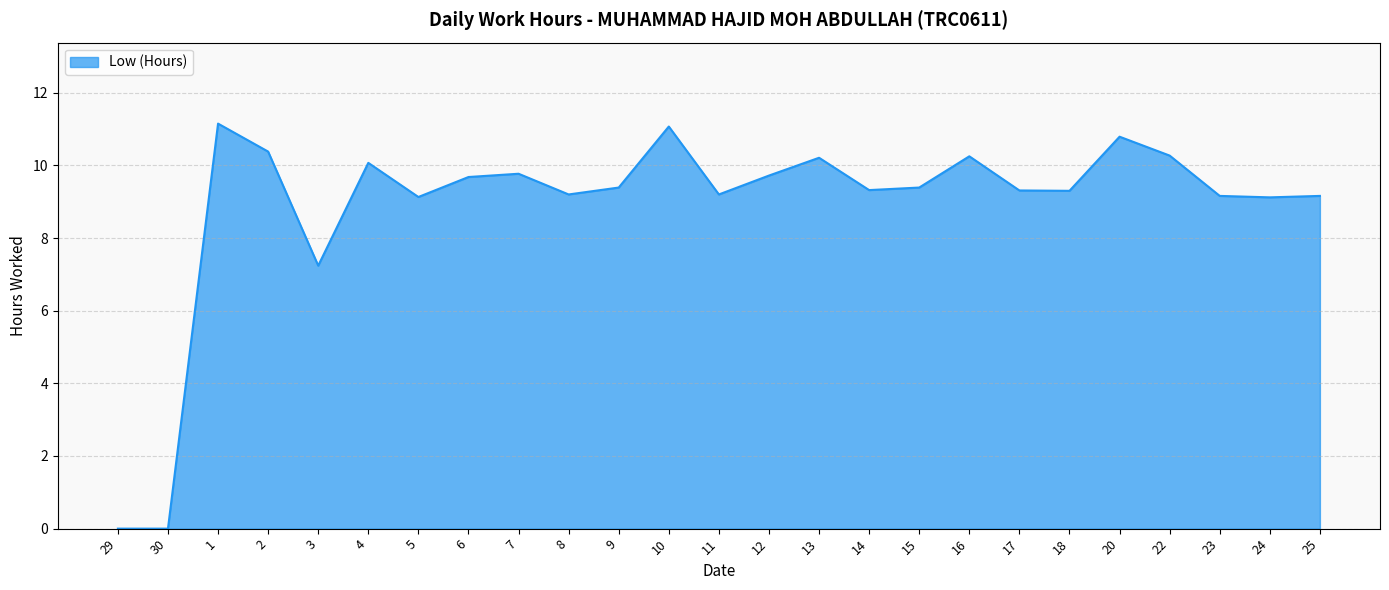

Is it true that the value at 15 is 9.4?

True